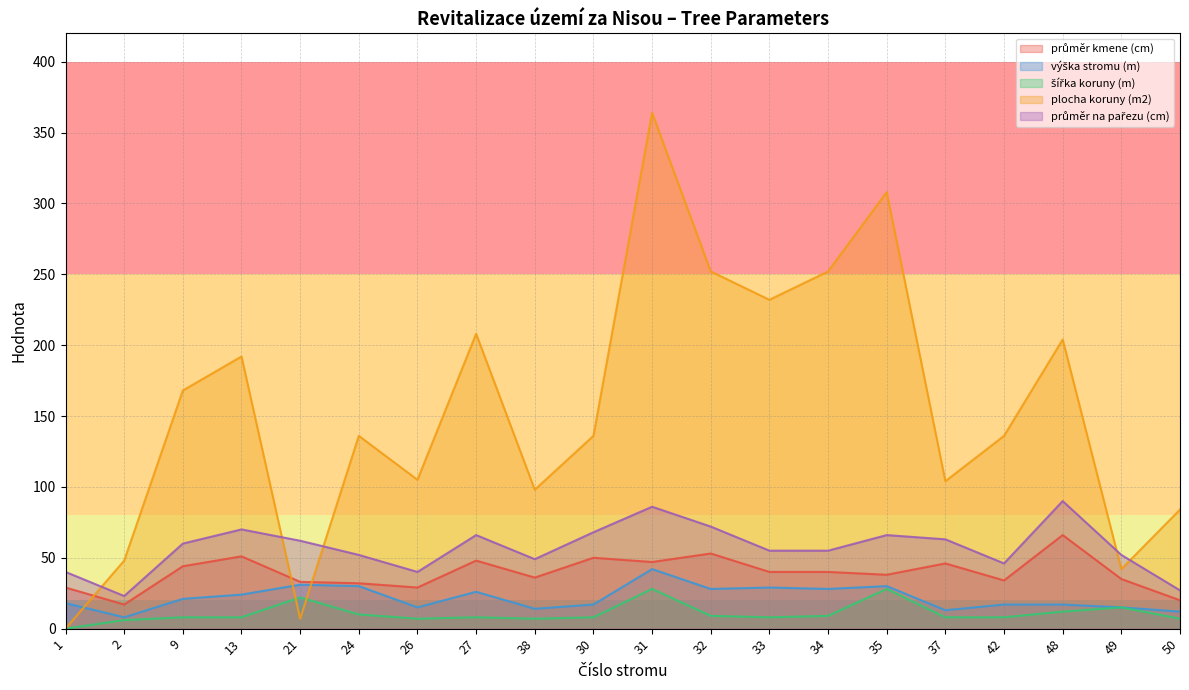

Rank the categories by plocha koruny (m2) value from lowest to highest.

1, 21, 49, 2, 50, 38, 37, 26, 24, 30, 42, 9, 13, 48, 27, 33, 32, 34, 35, 31